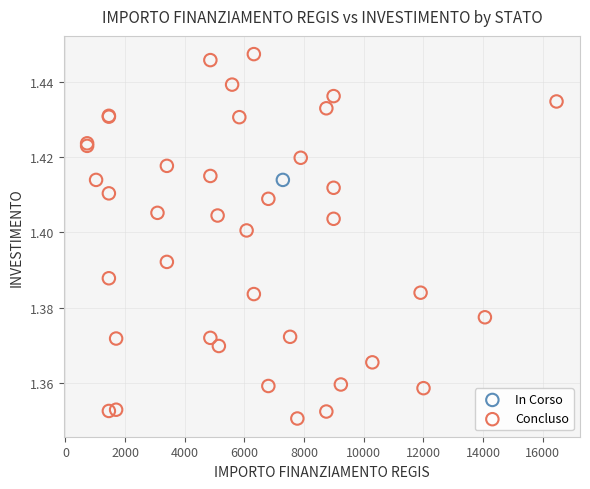

What are all the series names shown in the legend?

In Corso, Concluso